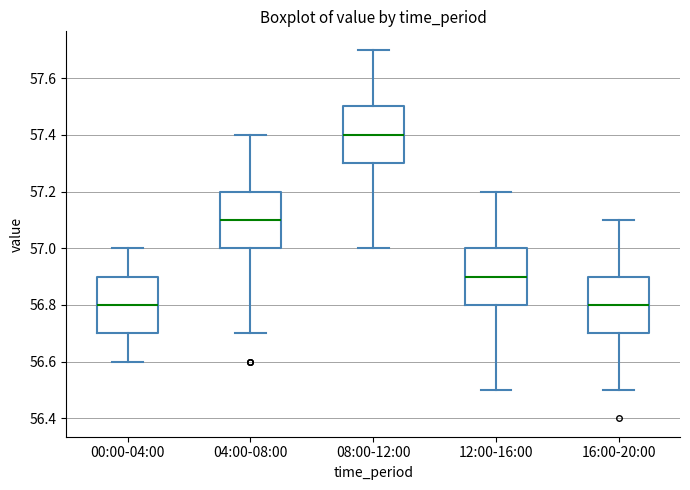

Which box has the highest median line?

08:00-12:00